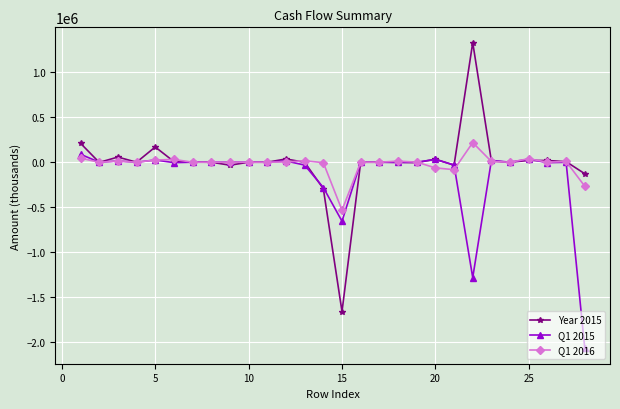

True or false: Q1 2016 has more than 0 interior local peaks.

True